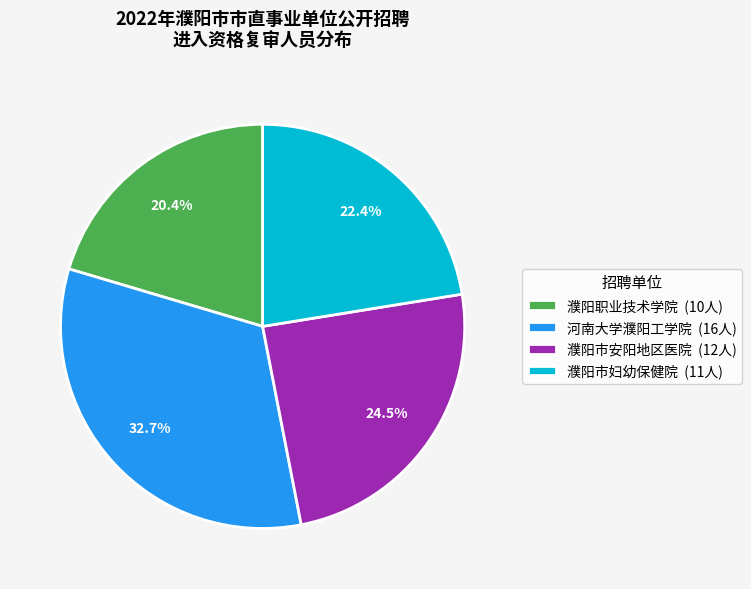

Which has a higher value, 濮阳市妇幼保健院 (11人) or 河南大学濮阳工学院 (16人)?

河南大学濮阳工学院 (16人)